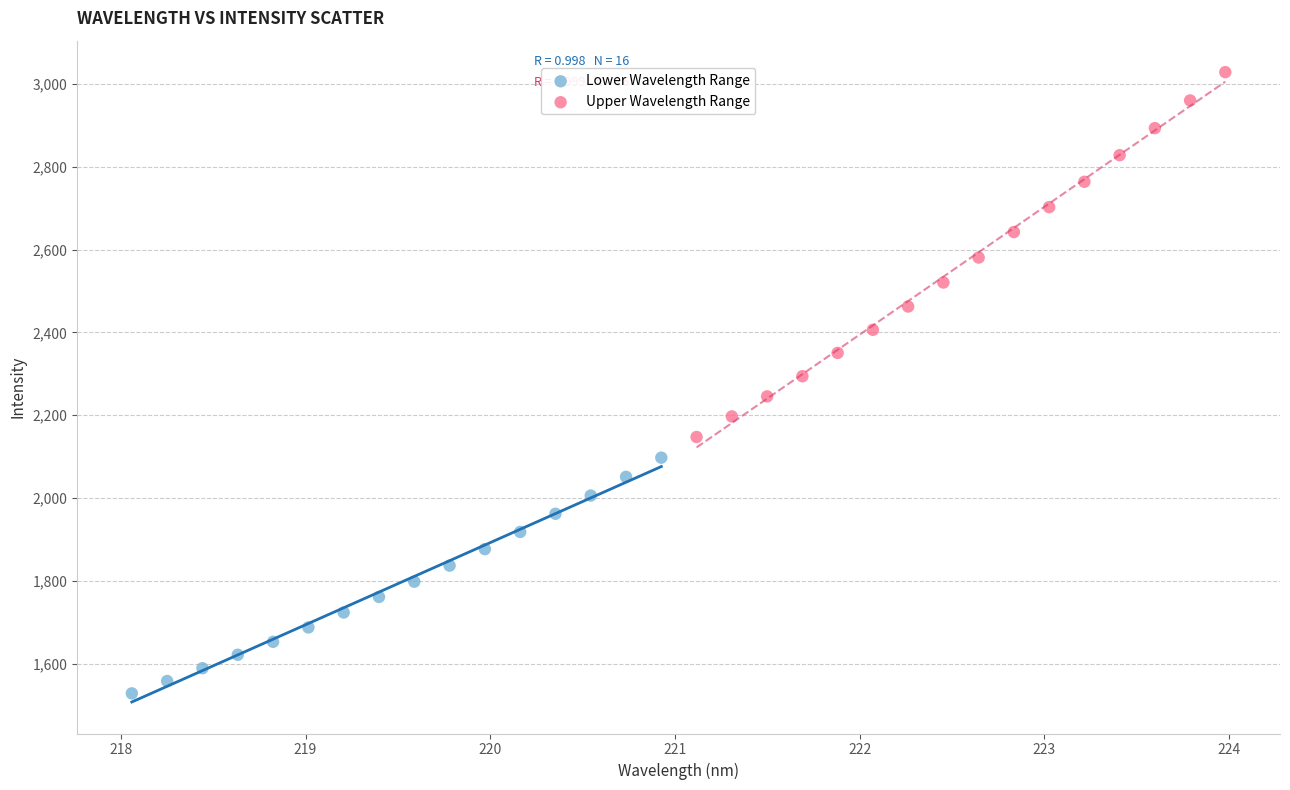

Which series reaches the minimum Y coordinate?

Lower Wavelength Range